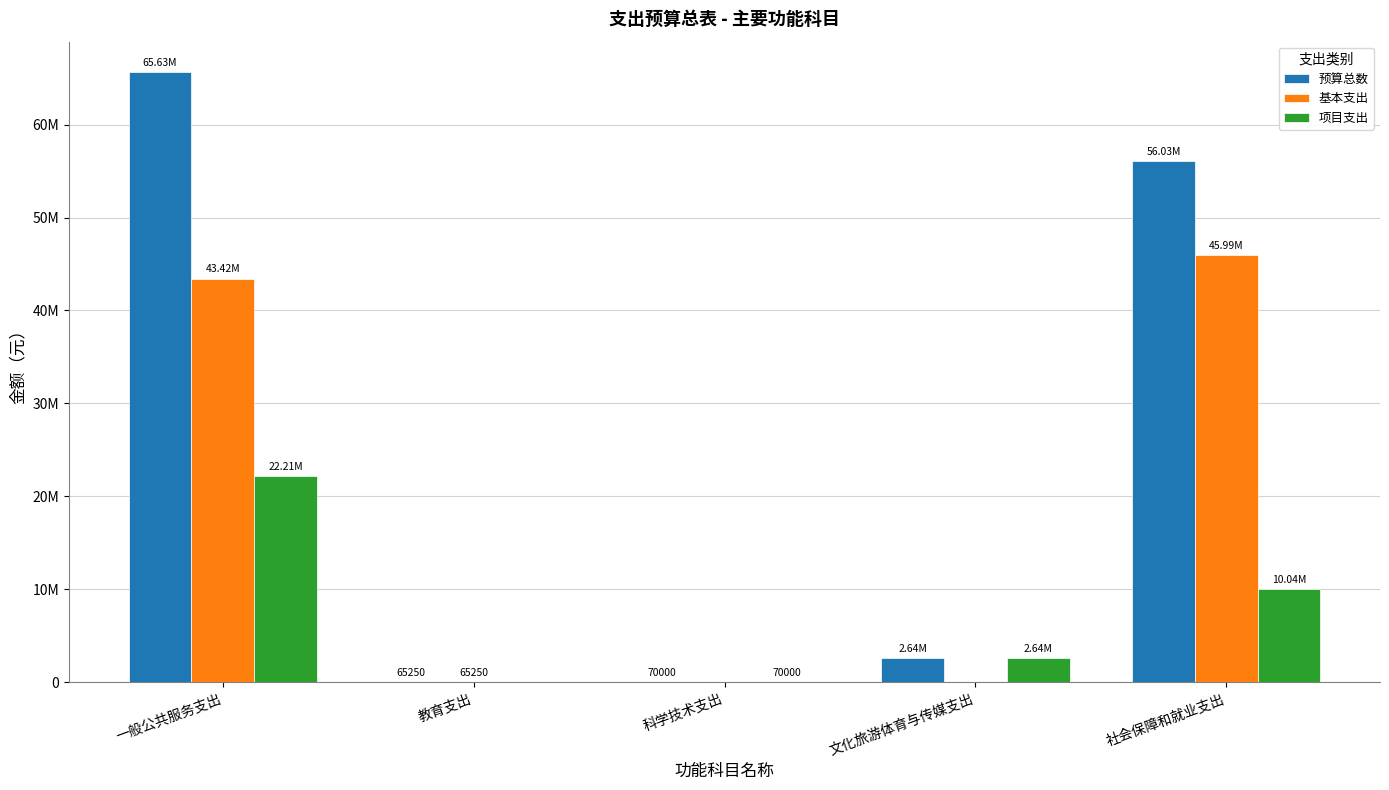

What is the difference between the second highest and second lowest values in the 基本支出 series?

43424083.0